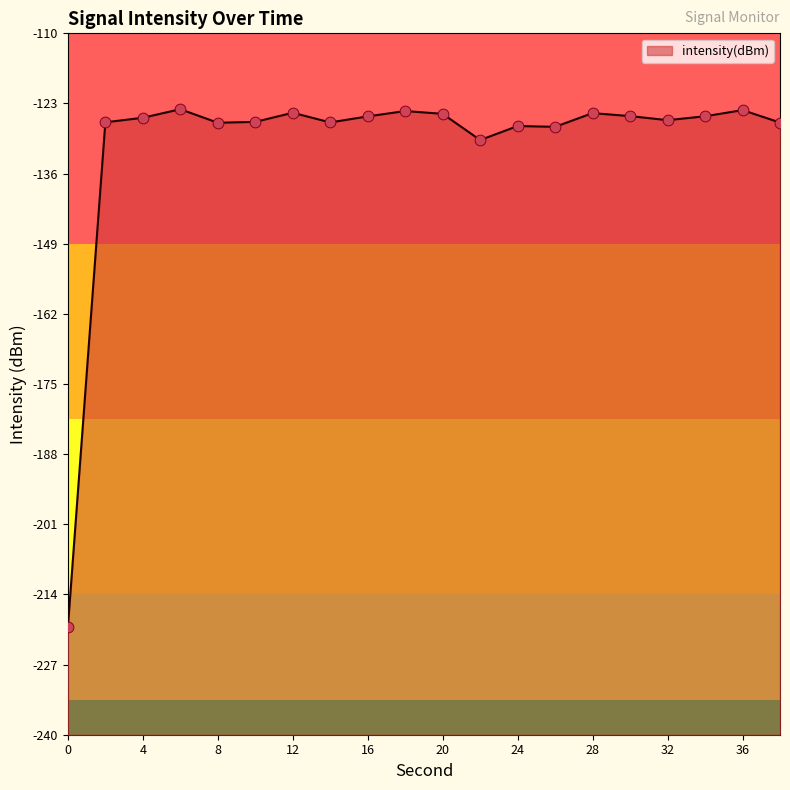

What is the change in value from 0 to 12?

+95.3